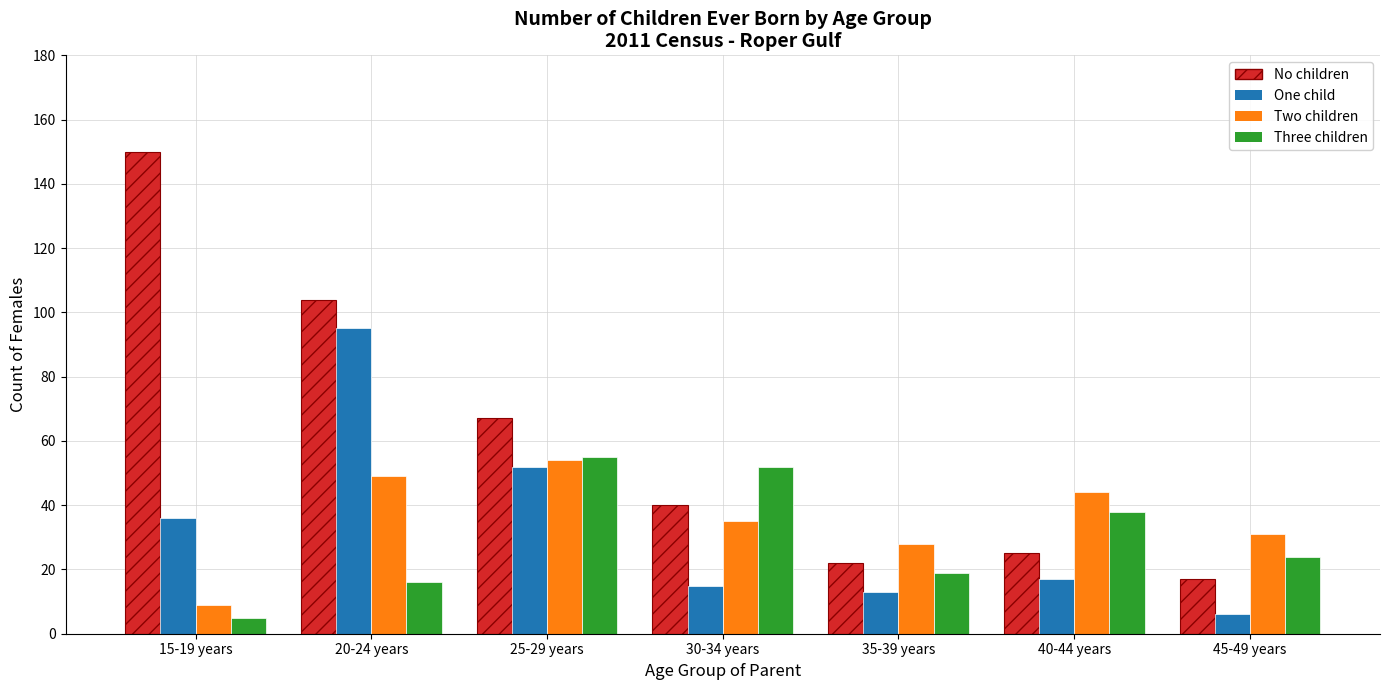

Where is One child nearest to the value 50?

25-29 years